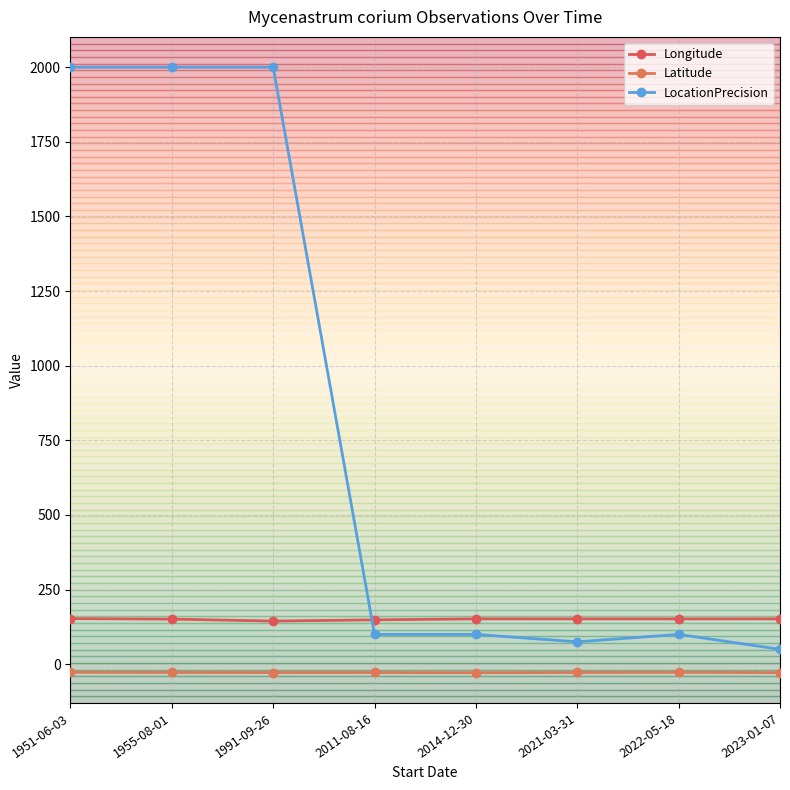

True or false: Latitude and Longitude intersect in this chart.

False